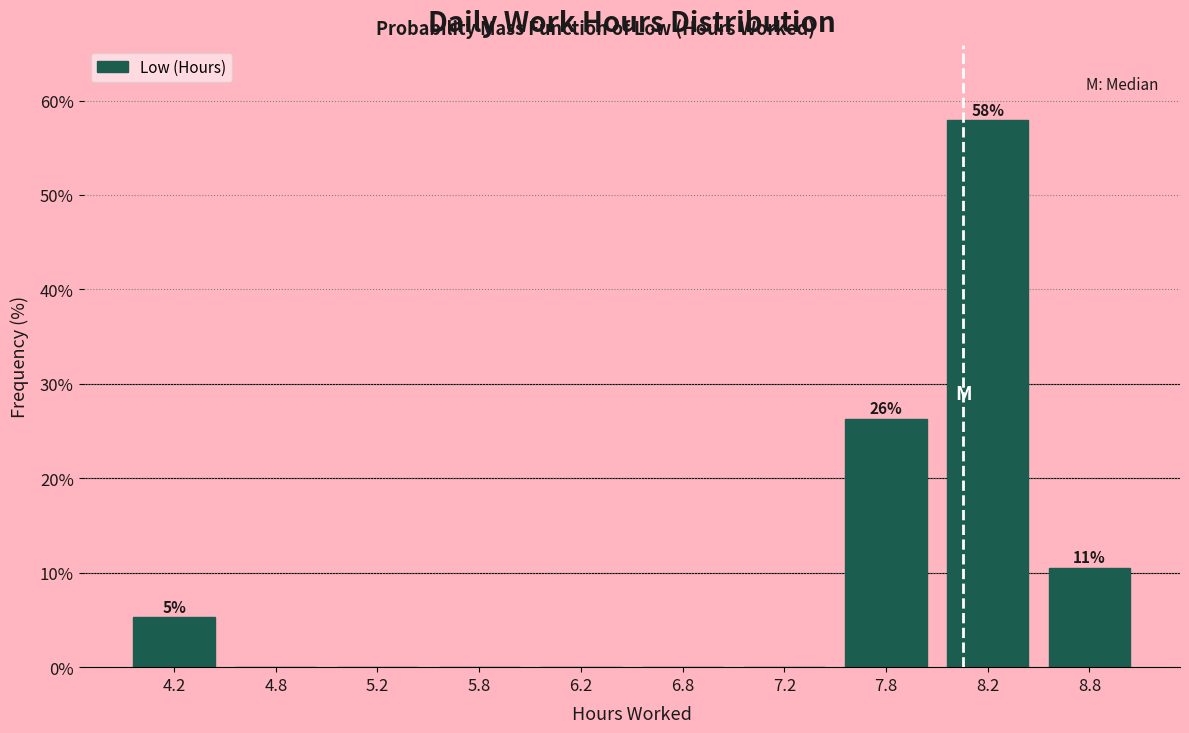

Which range on the x-axis has the tallest bar?

8.0 to 8.5